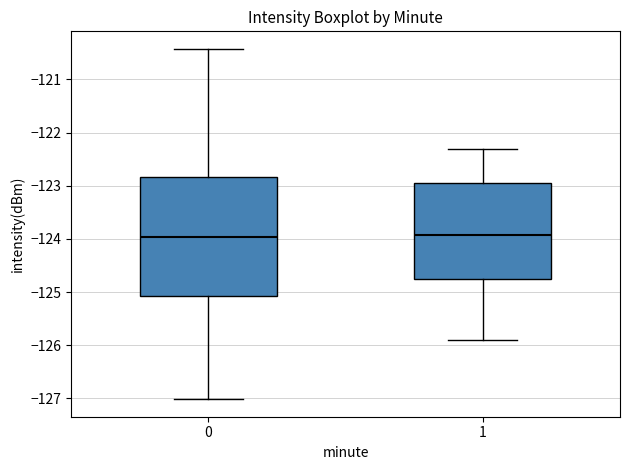

Where is the lower edge of the box at x = 1 on the y-axis? The values are not printed on the chart, so give them approximately, as read against the axis.

-124.7